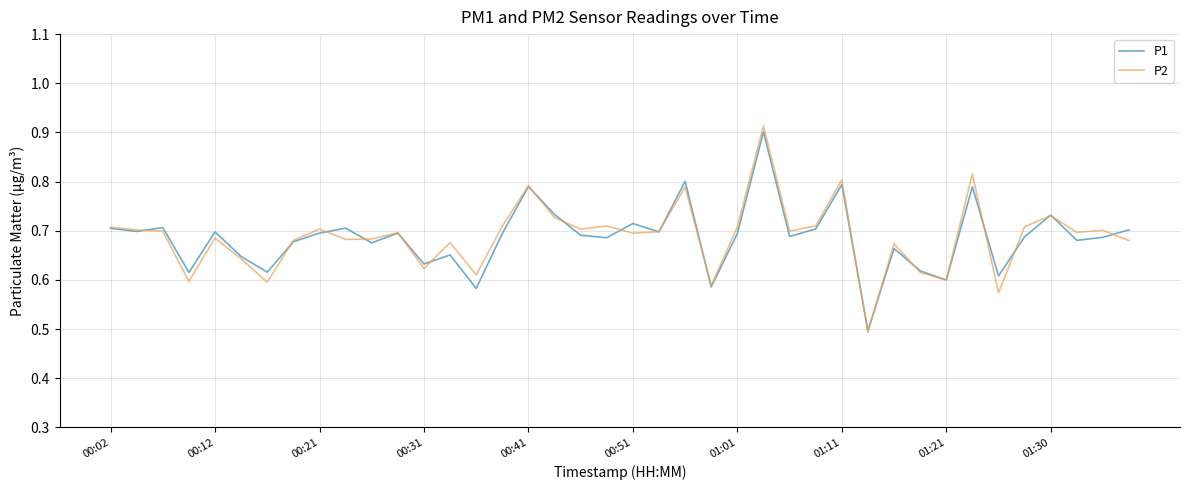

Which series has the widest spread of values?

P2